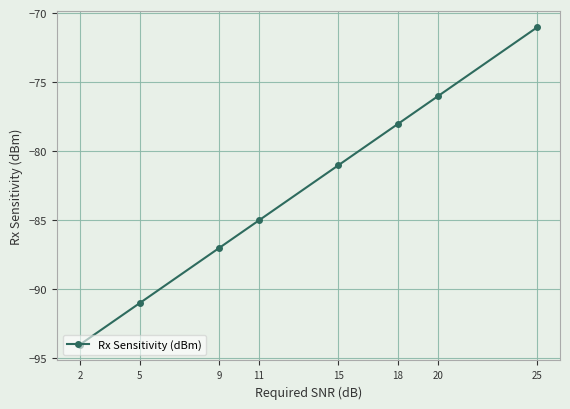

Reading left to right, list all the values displayed in this chart.

2=-94.0	5=-91.0	9=-87.0	11=-85.0	15=-81.0	18=-78.0	20=-76.0	25=-71.0